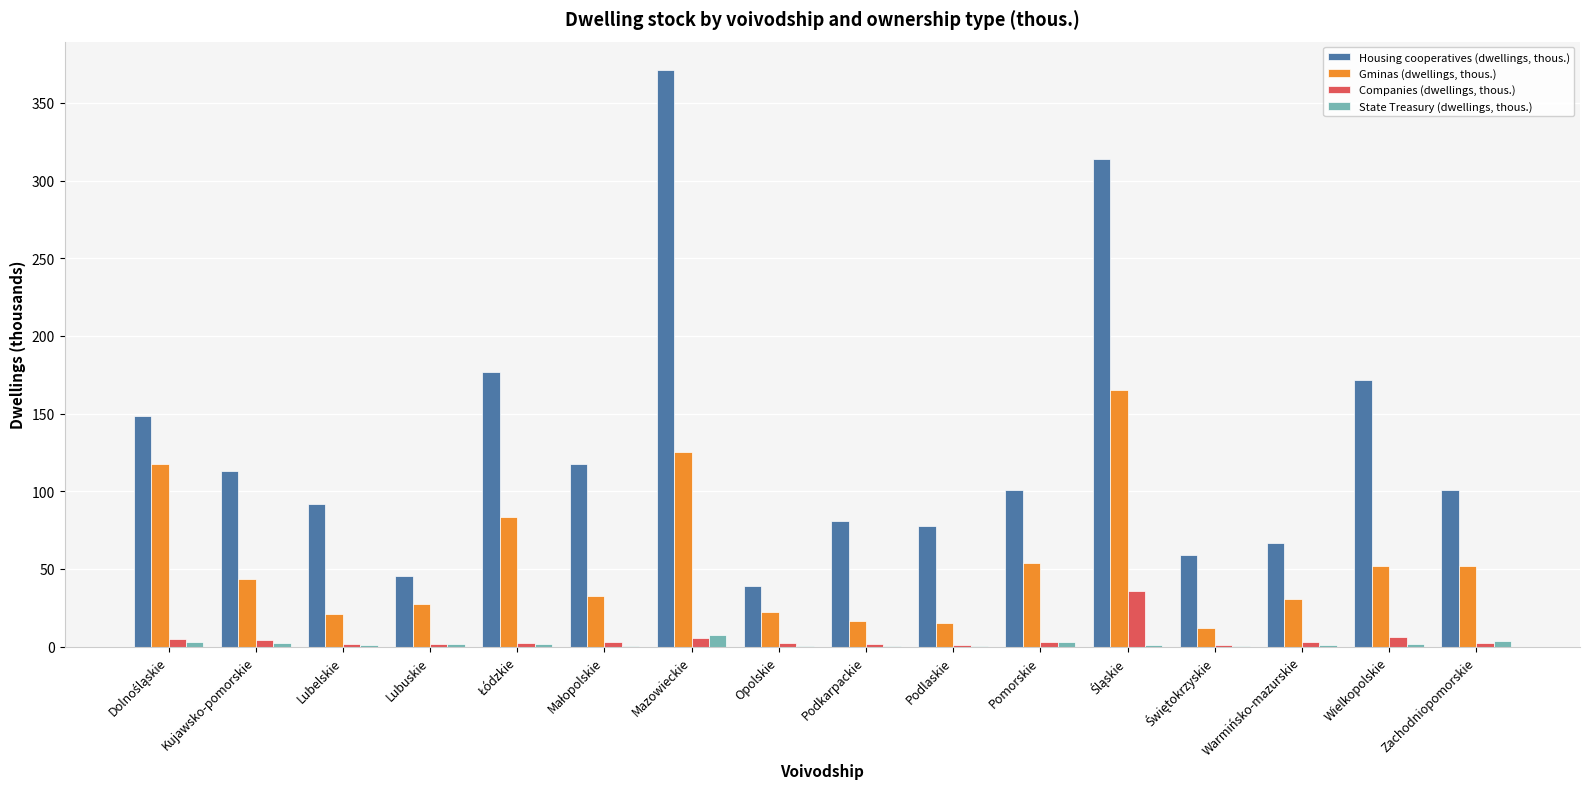

Which series has the largest total across all categories?

Housing cooperatives (dwellings, thous.)